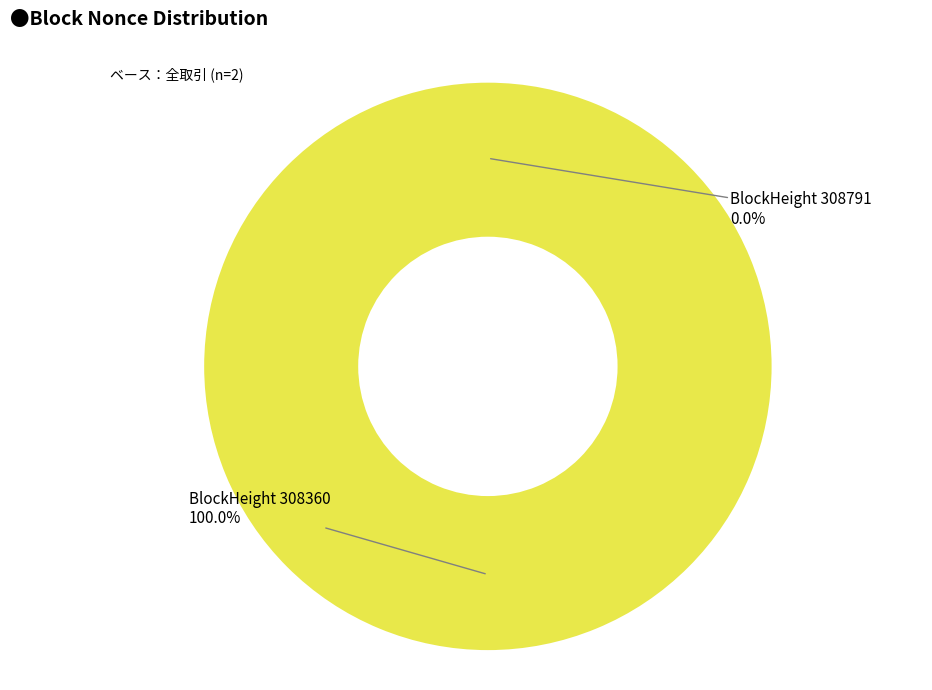

The 308360 slice represents 99% of the pie. True or false?

False